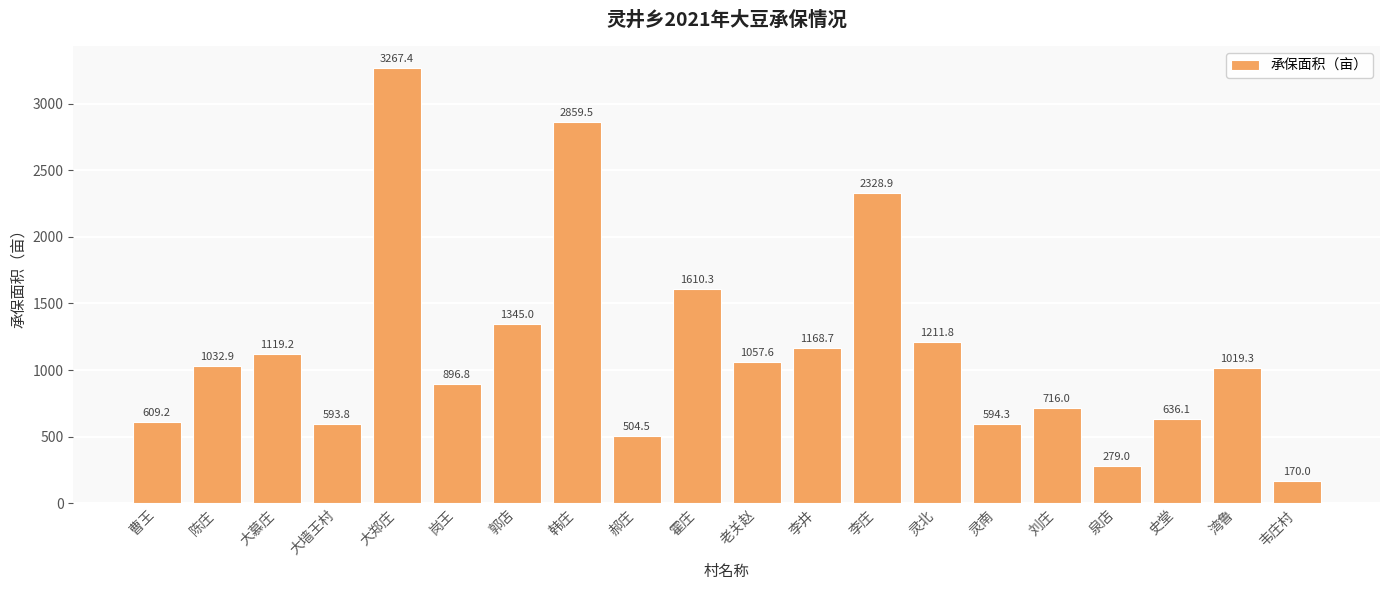

Which category has the highest value across all series?

大郑庄